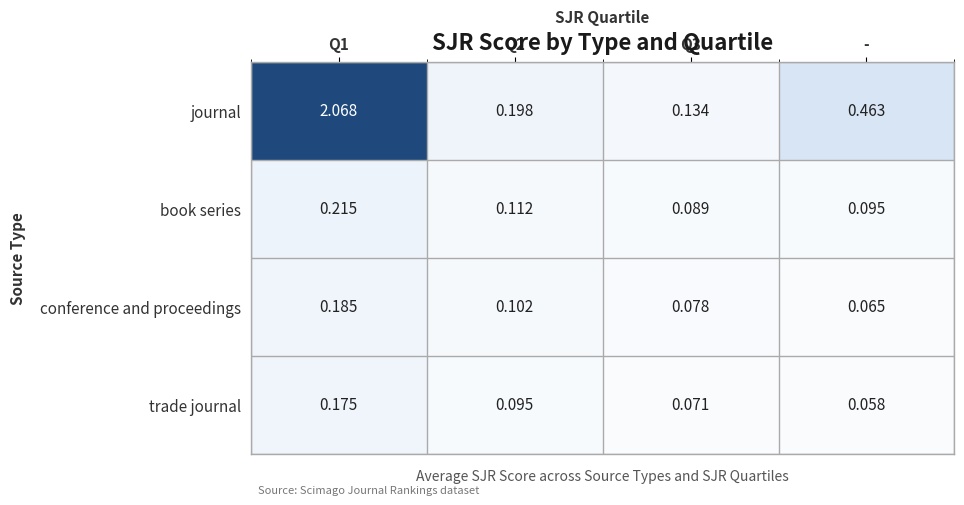

At which label does conference and proceedings reach its minimum?

-